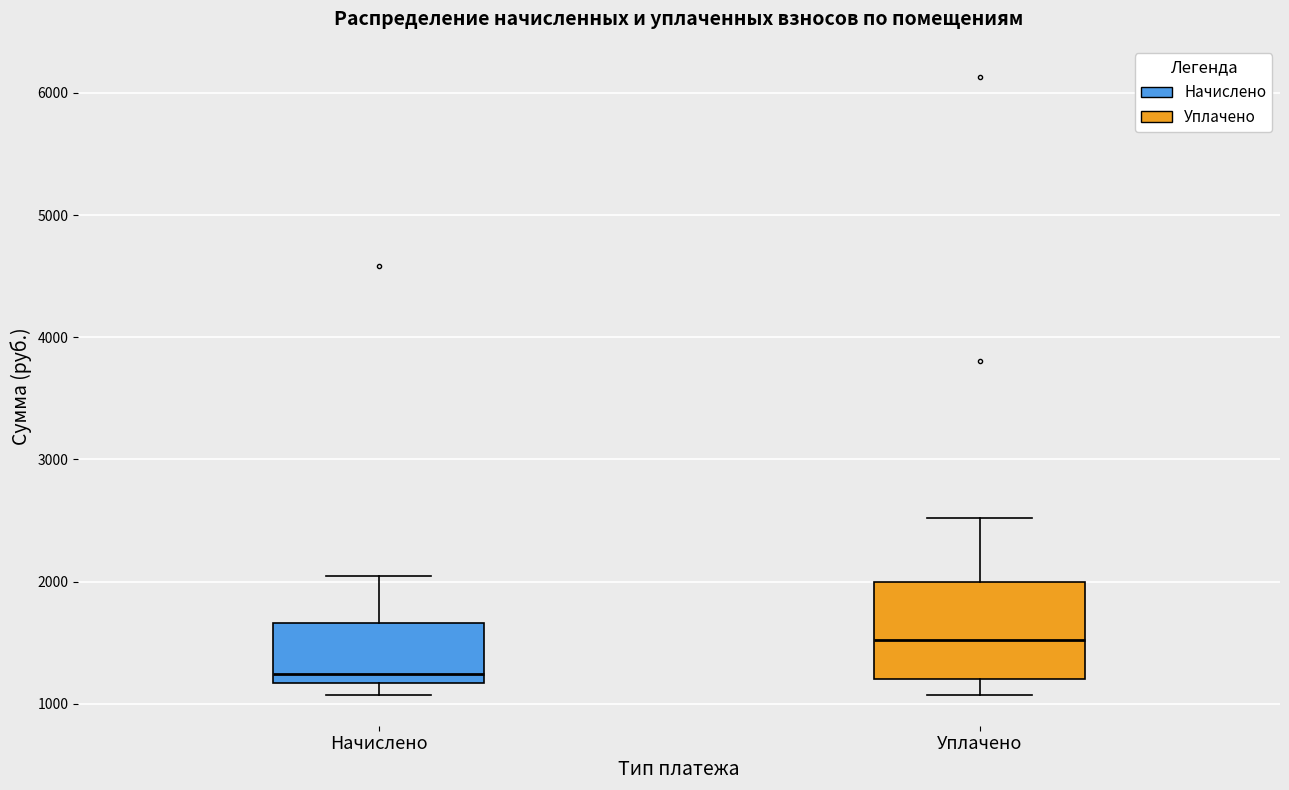

Reading left to right, transcribe this box plot: for each box, give where its median line is, the range the box spans, and where its two whiskers end, as read against the y-axis. The values are not printed on the chart, so give them approximately, as read against the axis.

Начислено: median 1200 (just above the box's lower edge), box 1200 to 1700, whiskers 1100 to 2000
Уплачено: median 1500, box 1200 to 2000, whiskers 1100 to 2500